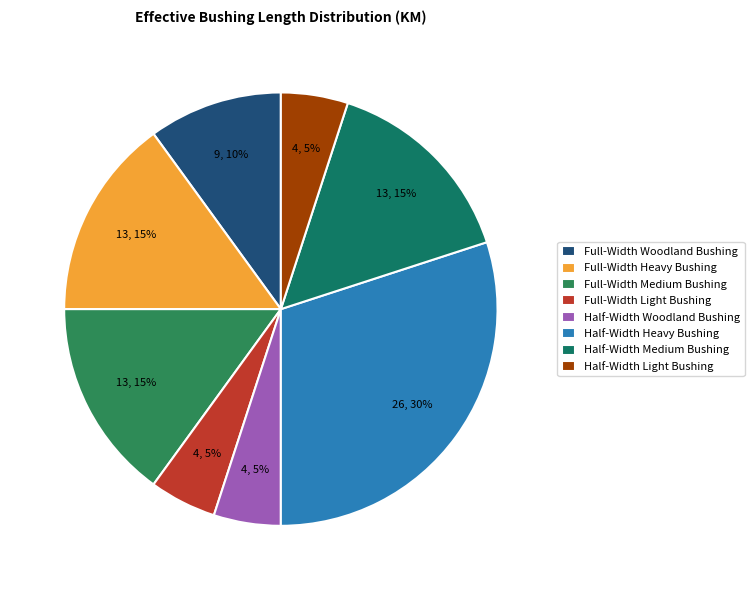

To the nearest percent, what is the average slice percentage?

12%